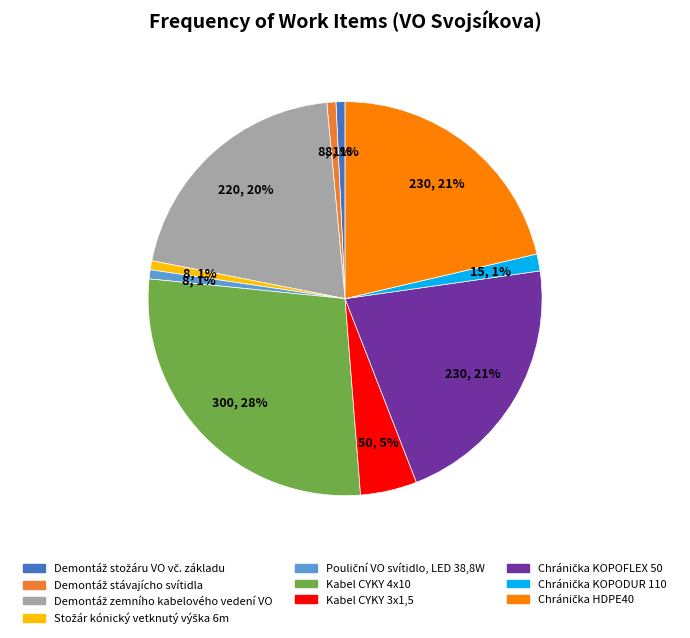

Which category has the biggest portion of the pie?

Kabel CYKY 4x10